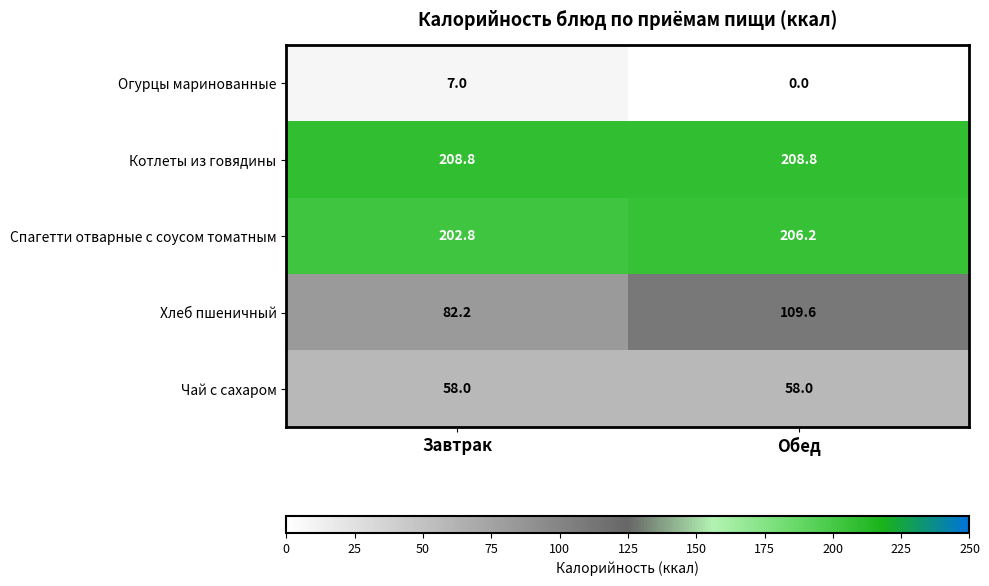

At which label does Хлеб пшеничный first exceed 109?

Обед